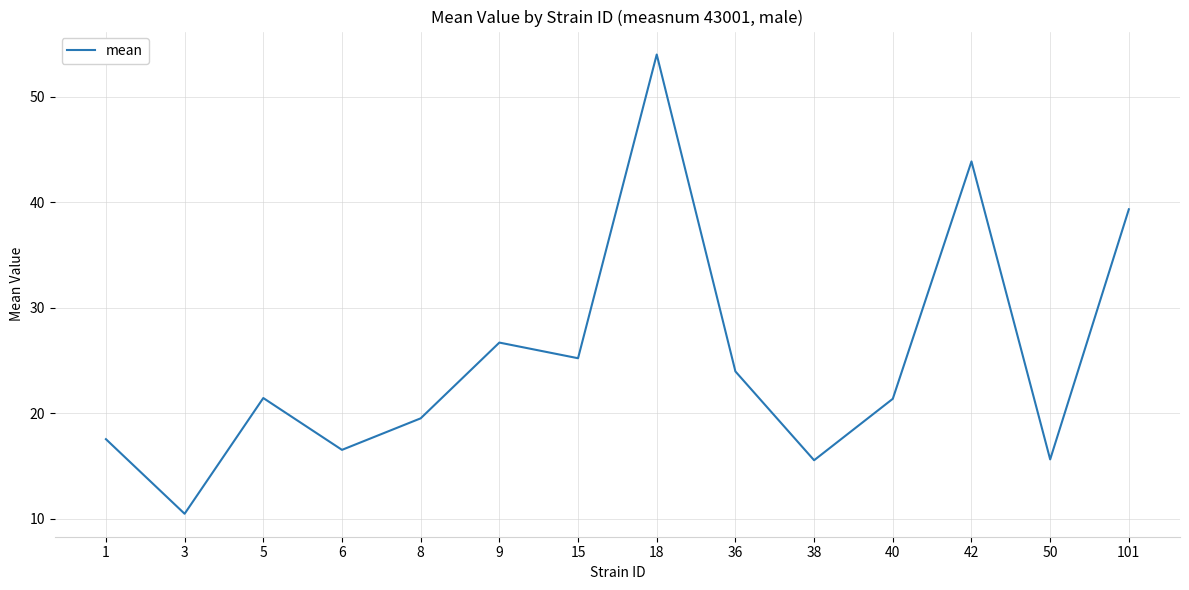

True or false: there are more than 1 points higher than both neighbors.

True